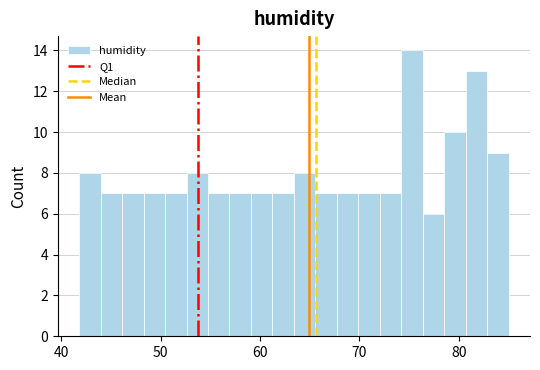

Around what value on the x-axis is the tallest bar? Give the approximate position of its centre, as read against the axis.

75